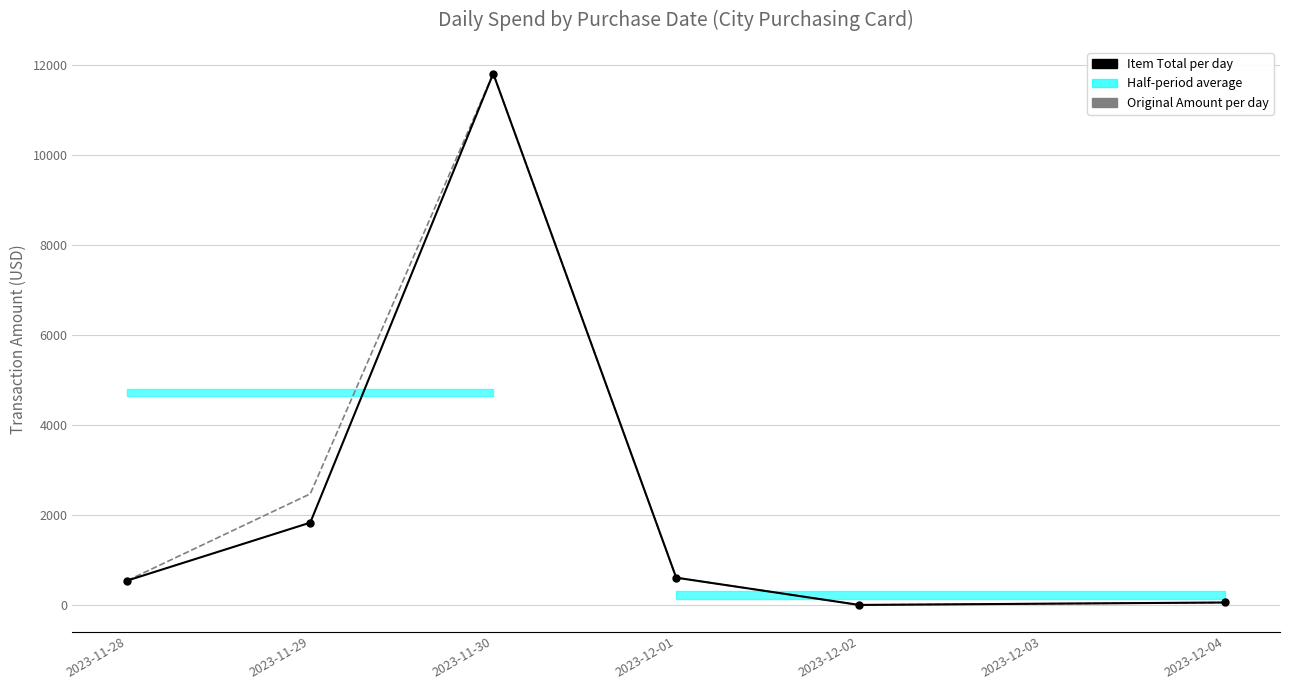

How many interior local valleys does the Original Amount per day series have?

1